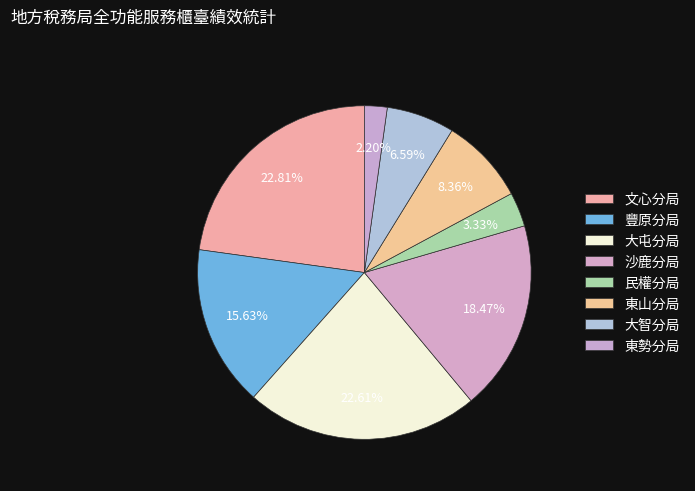

Rank the categories by value from highest to lowest.

文心分局, 大屯分局, 沙鹿分局, 豐原分局, 東山分局, 大智分局, 民權分局, 東勢分局